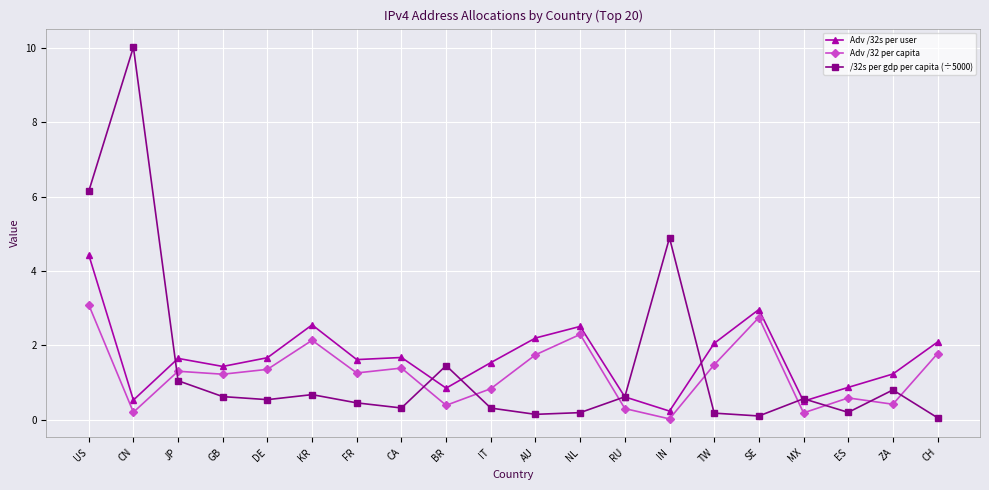

Where does the Adv /32 per capita series first go above 1?

US